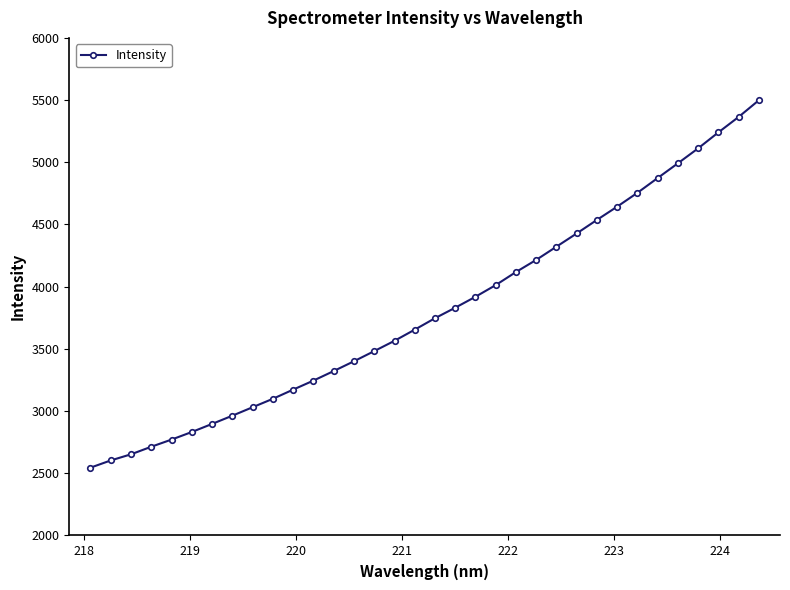

What is the difference between the second highest and second lowest values?

2760.8